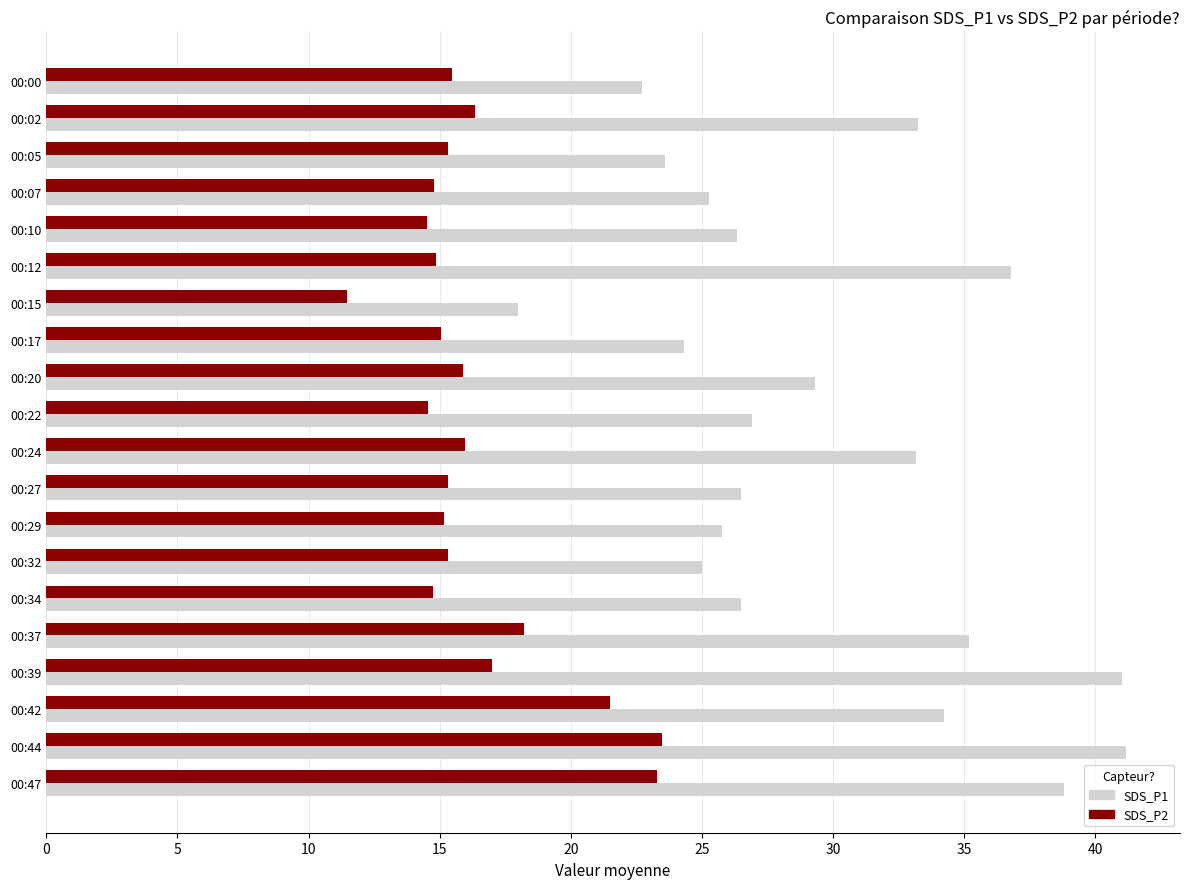

What is the spread (max minus min) of values at 00:17?

9.2